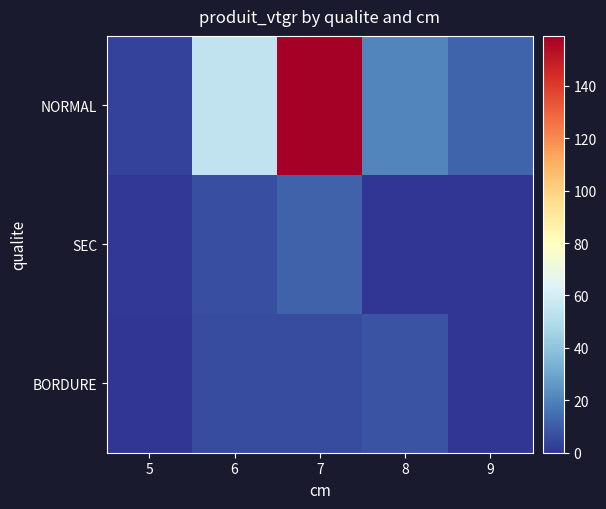

At which category is the sum across all series the highest?

7